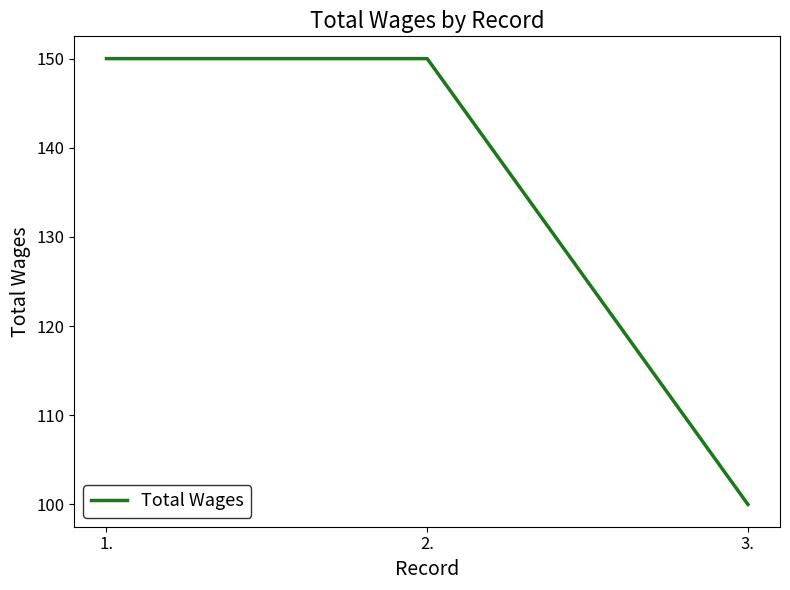

What is the sum of the values at 2. and 3.?

250